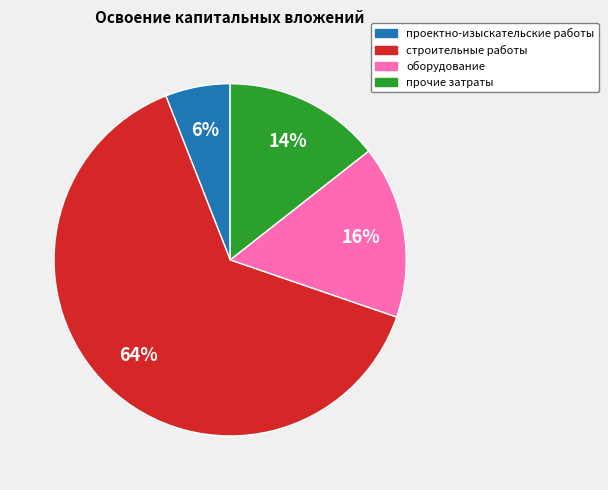

Does проектно-изыскательские работы account for over 50% of the chart?

No